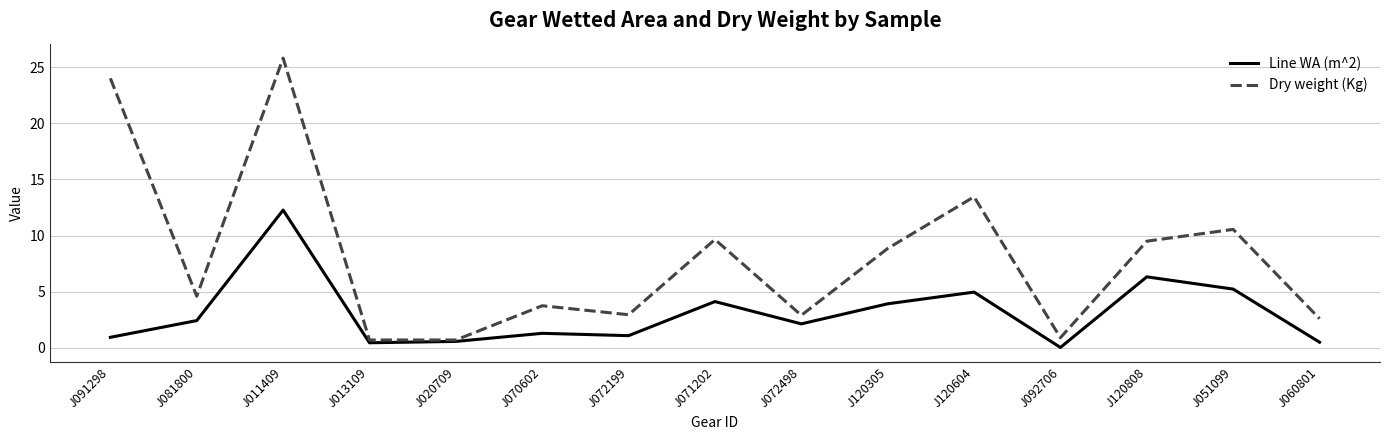

Which series has the widest spread of values?

Dry weight (Kg)